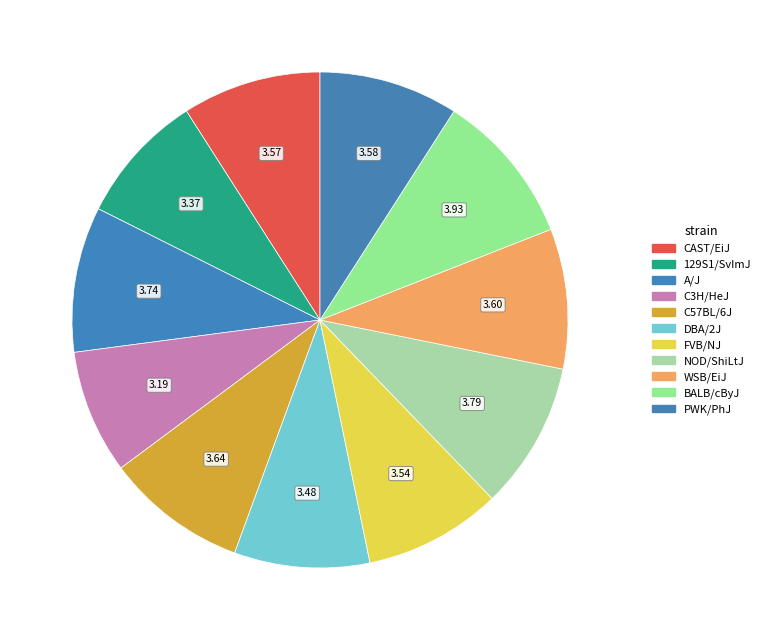

How many segments does this pie chart have?

11